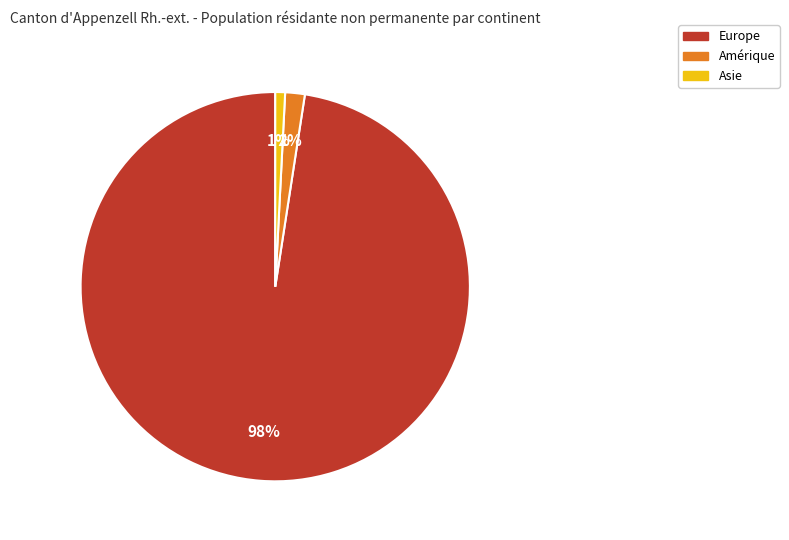

Which slice is the smallest?

Asie